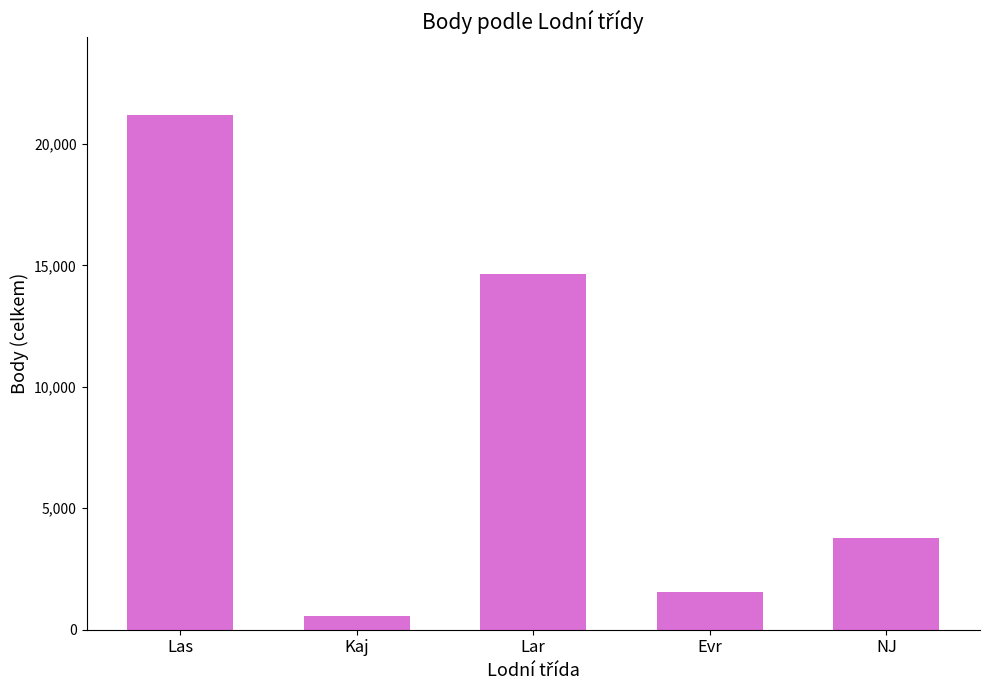

Is it true that the value at Las is 29736?

False